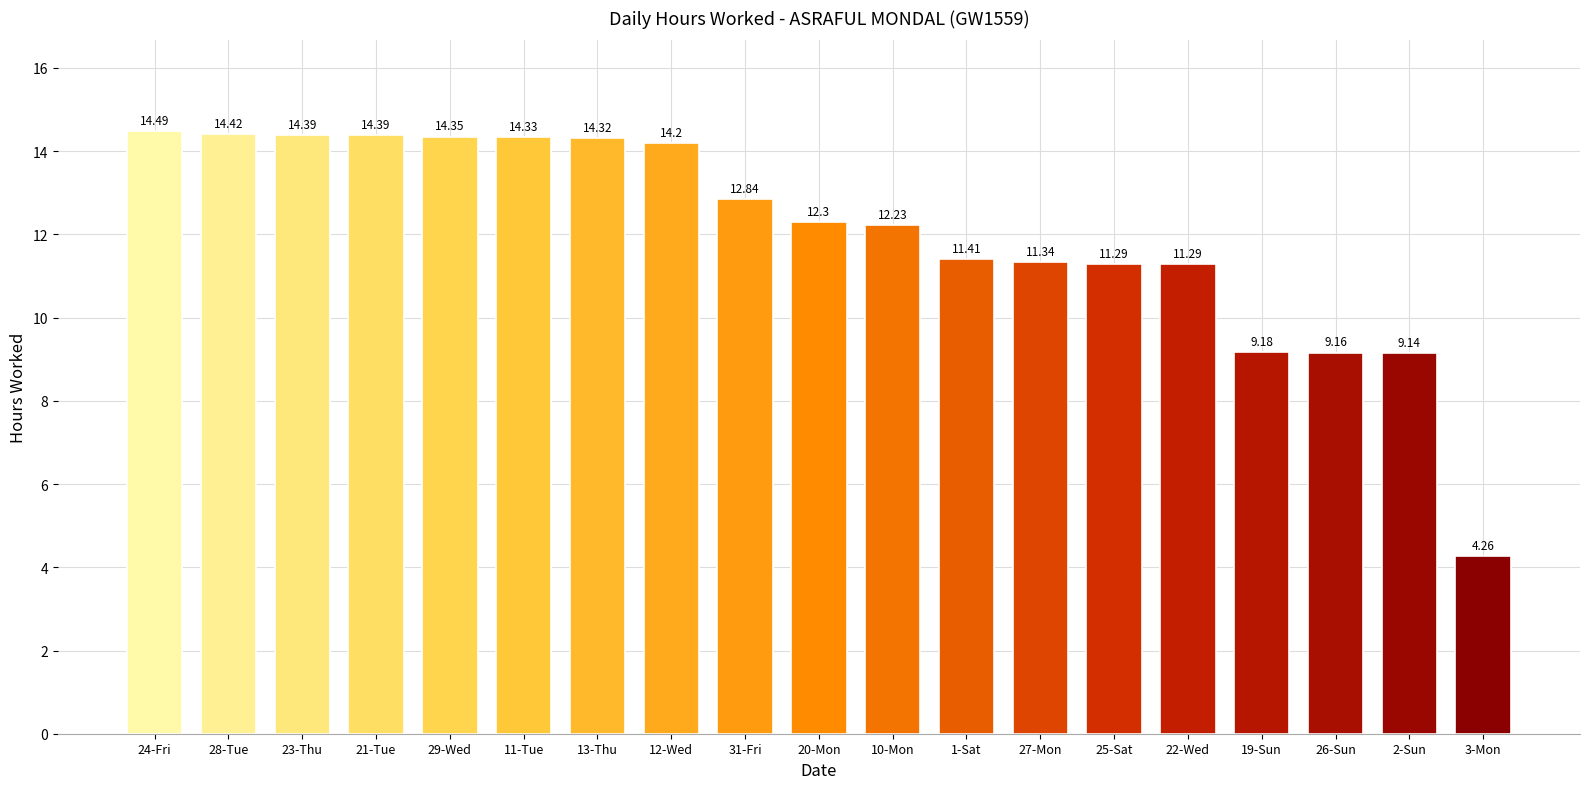

Are the bars horizontal?

No